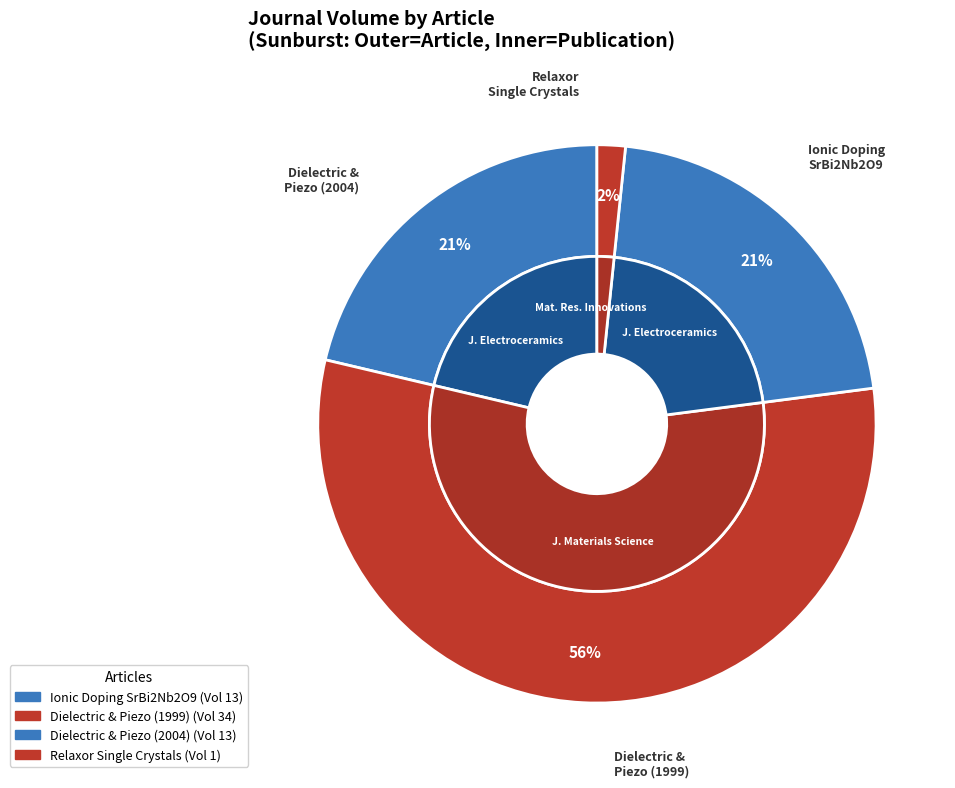

True or false: Dielectric and Piezoelectric Properties (2004) accounts for 29% of the total.

False